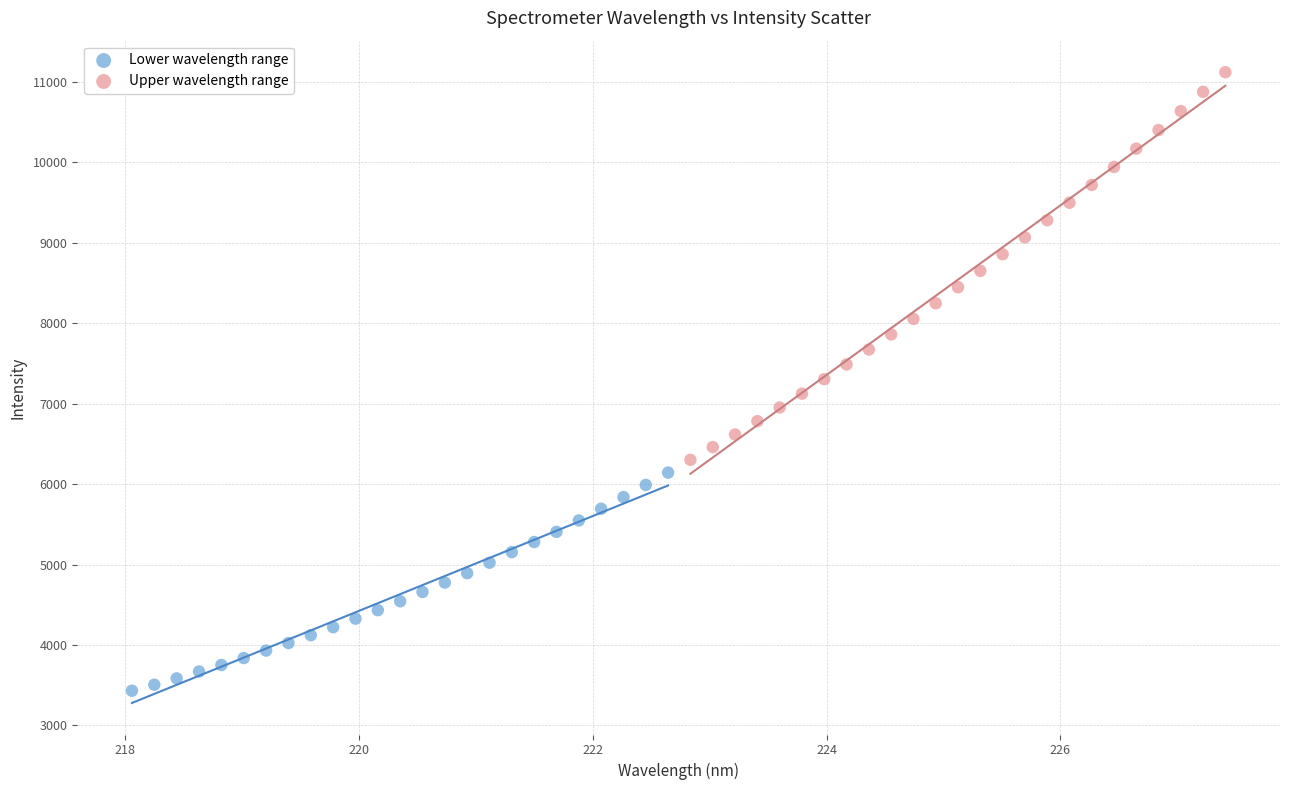

Which series has the largest Y range (max minus min)?

Upper wavelength range